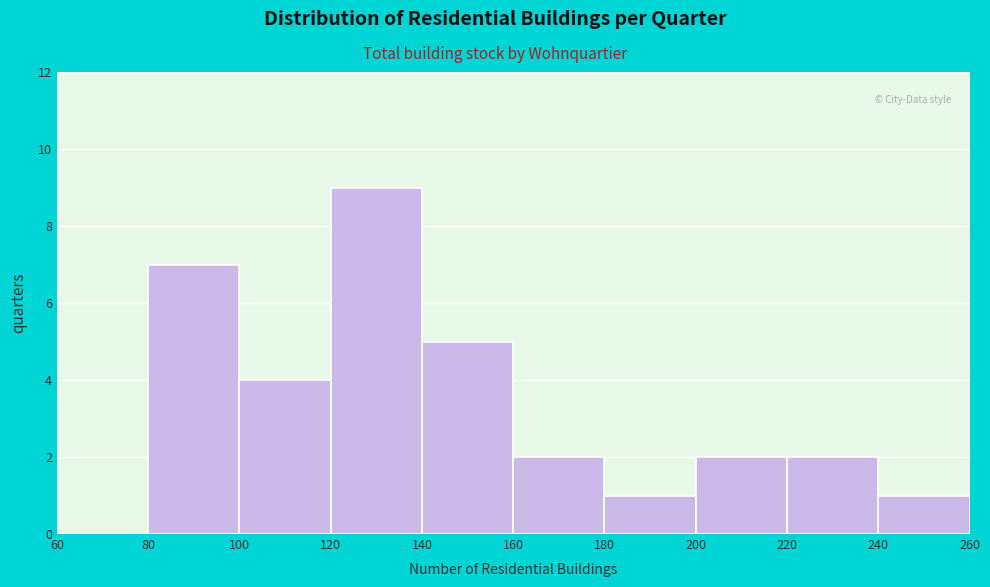

What is the height of the bar covering 100 to 120 on the x-axis? The values are not printed on the chart, so give them approximately, as read against the axis.

4